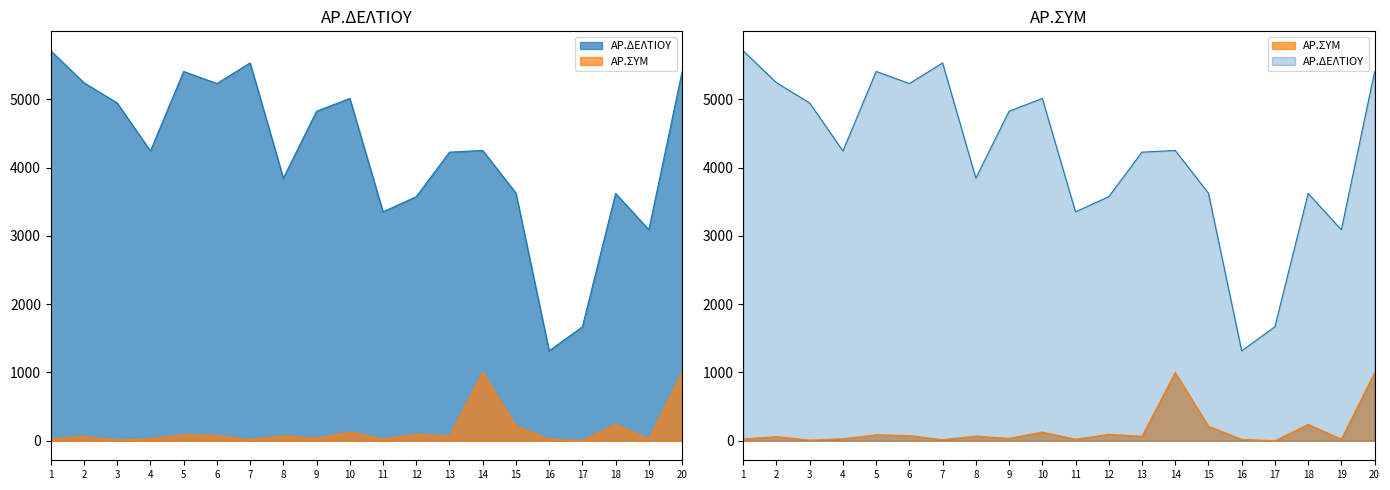

How many interior local valleys does the ΑΡ.ΔΕΛΤΙΟΥ series have?

6